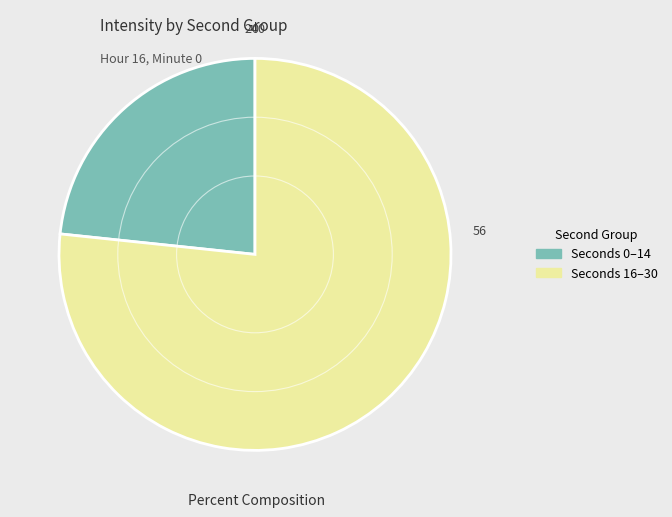

Is there a majority slice in this chart?

Yes